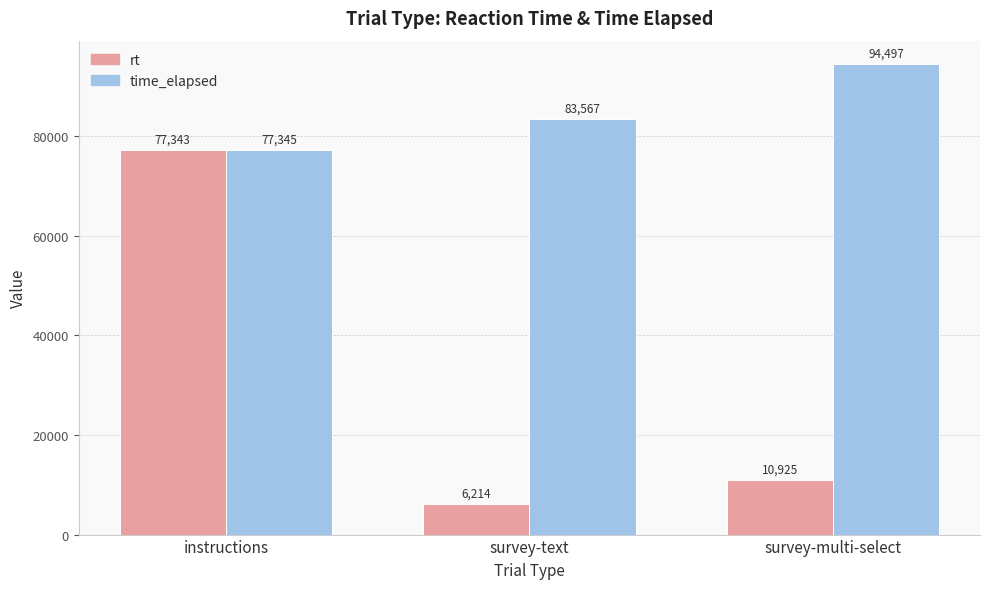

What is the greatest value displayed?

94497.0